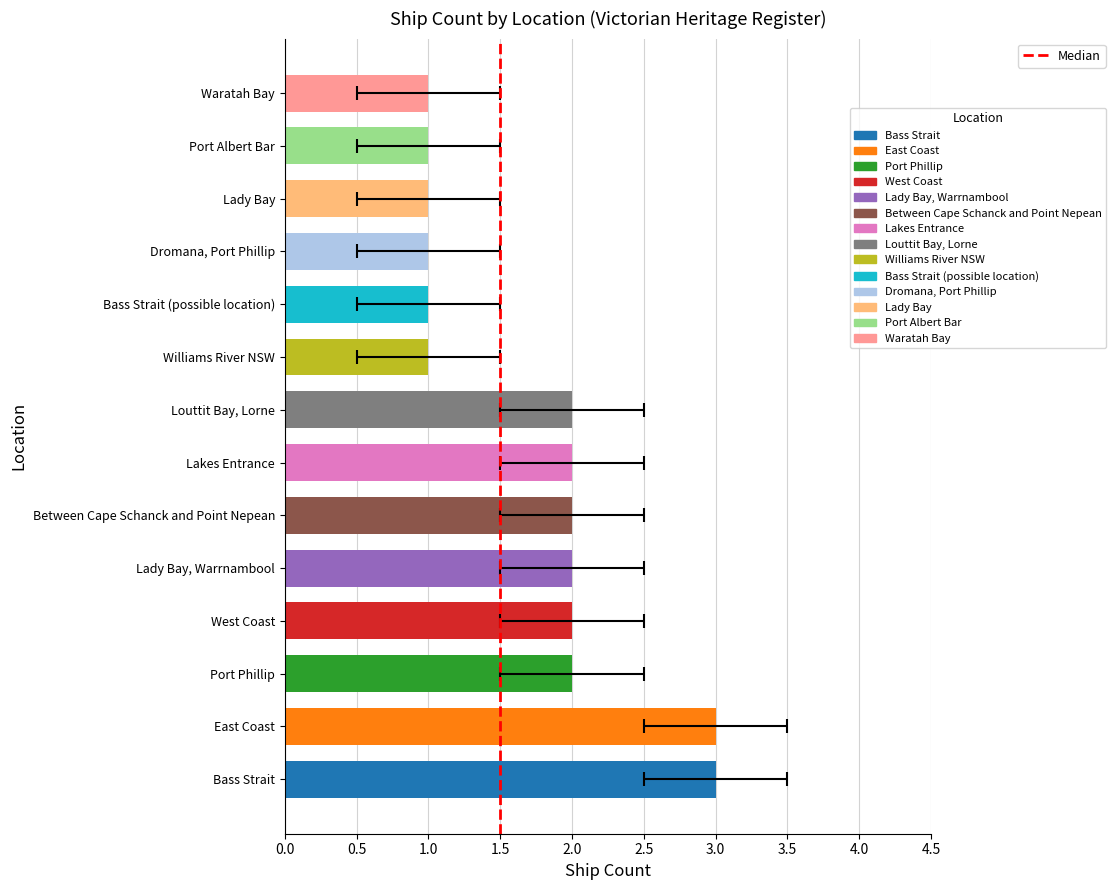

How many data points are above 2?

2